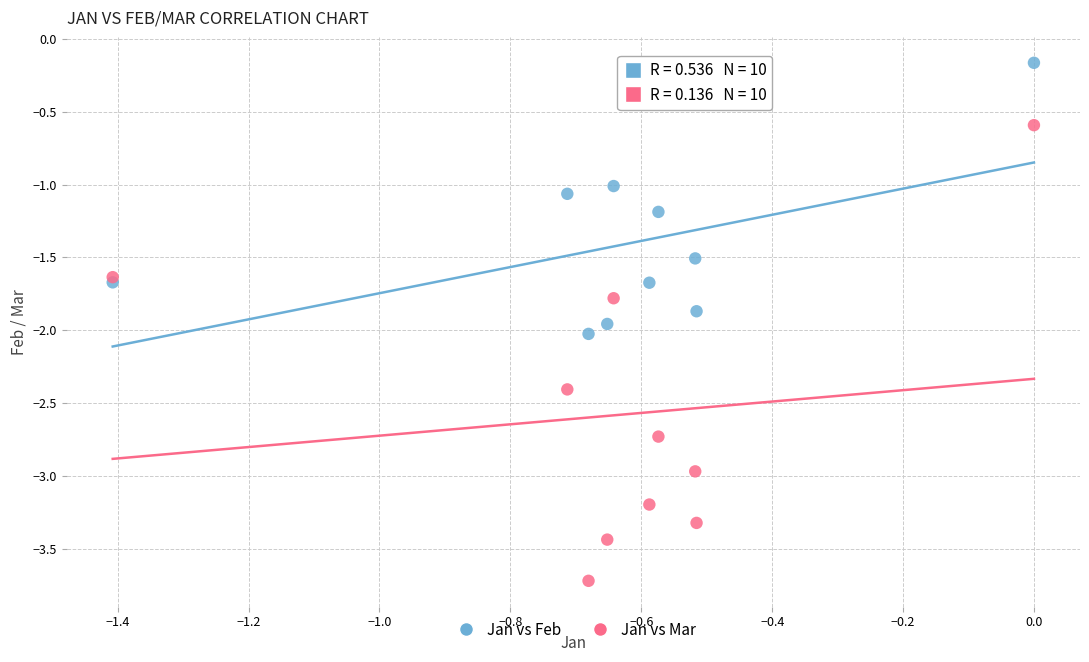

What are all the series names shown in the legend?

Jan vs Feb, Jan vs Mar